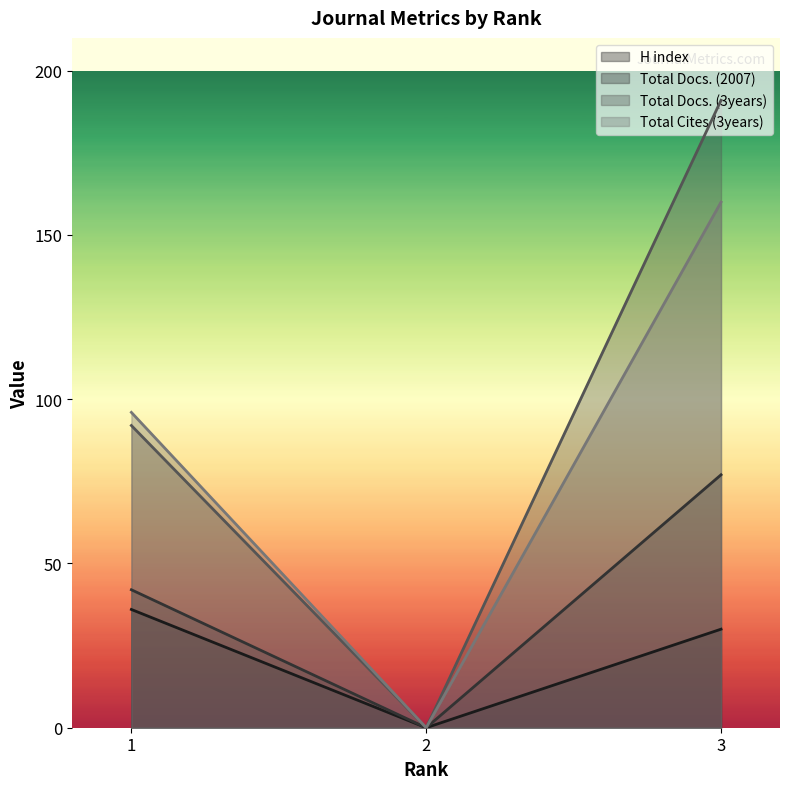

How many data points in Total Cites (3years) are above 96?

1